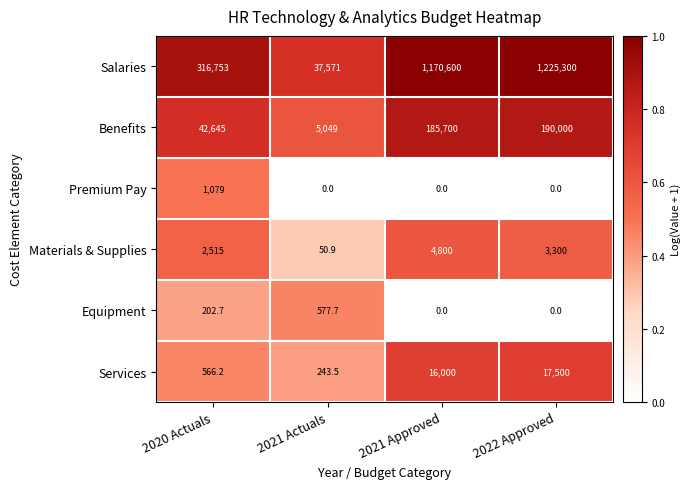

Count the number of data series in this chart.

6